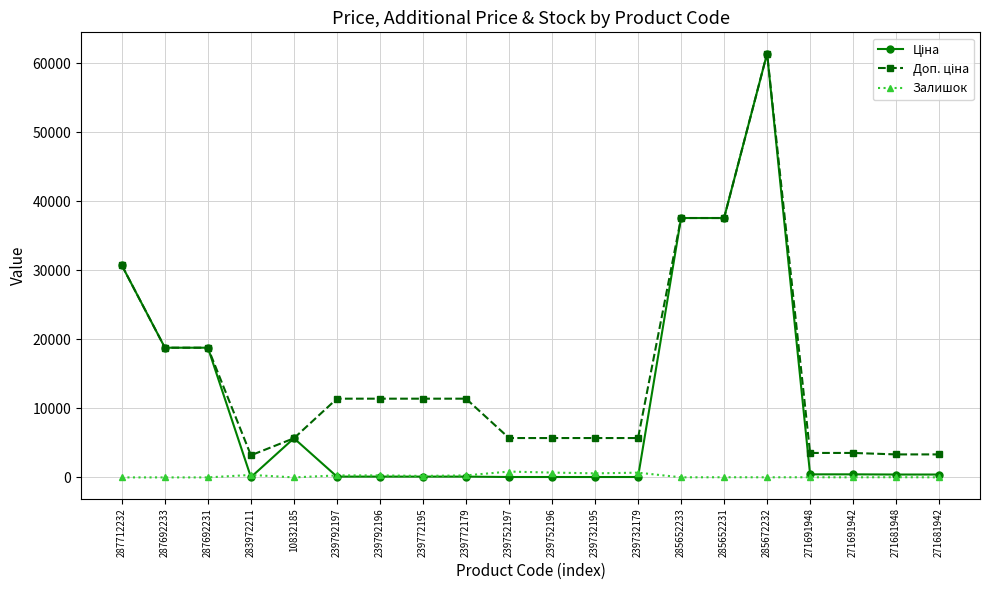

True or false: Залишок has a value of 13.0 at 285652233.

True